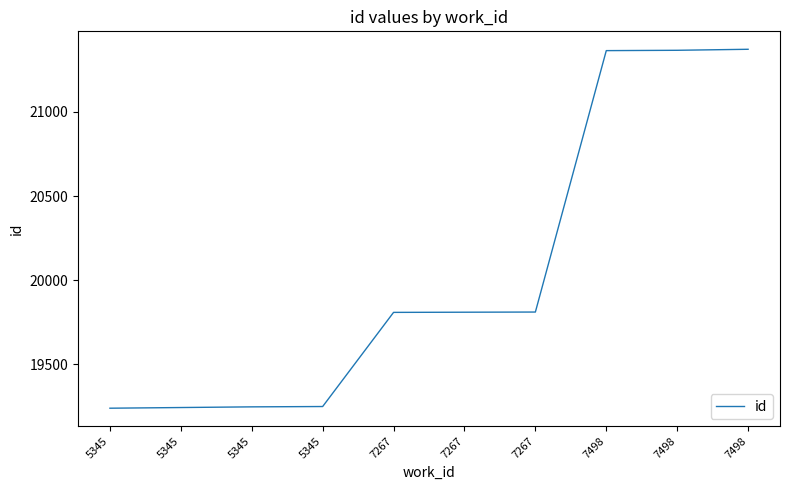

At which label is the value closest to 20305?

7267